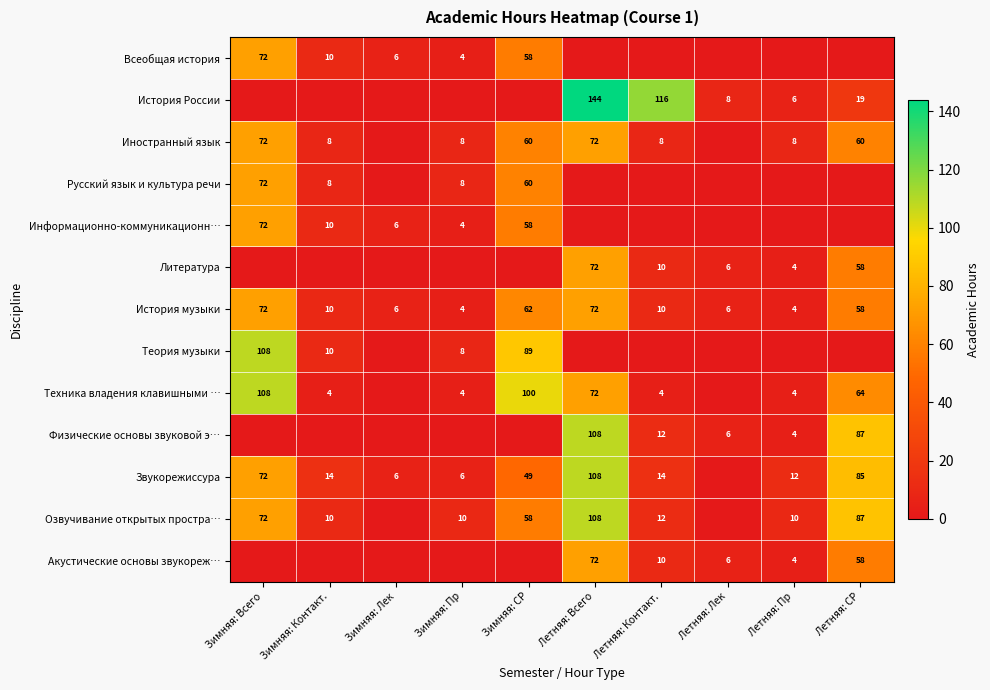

What is the minimum value for История музыки?

4